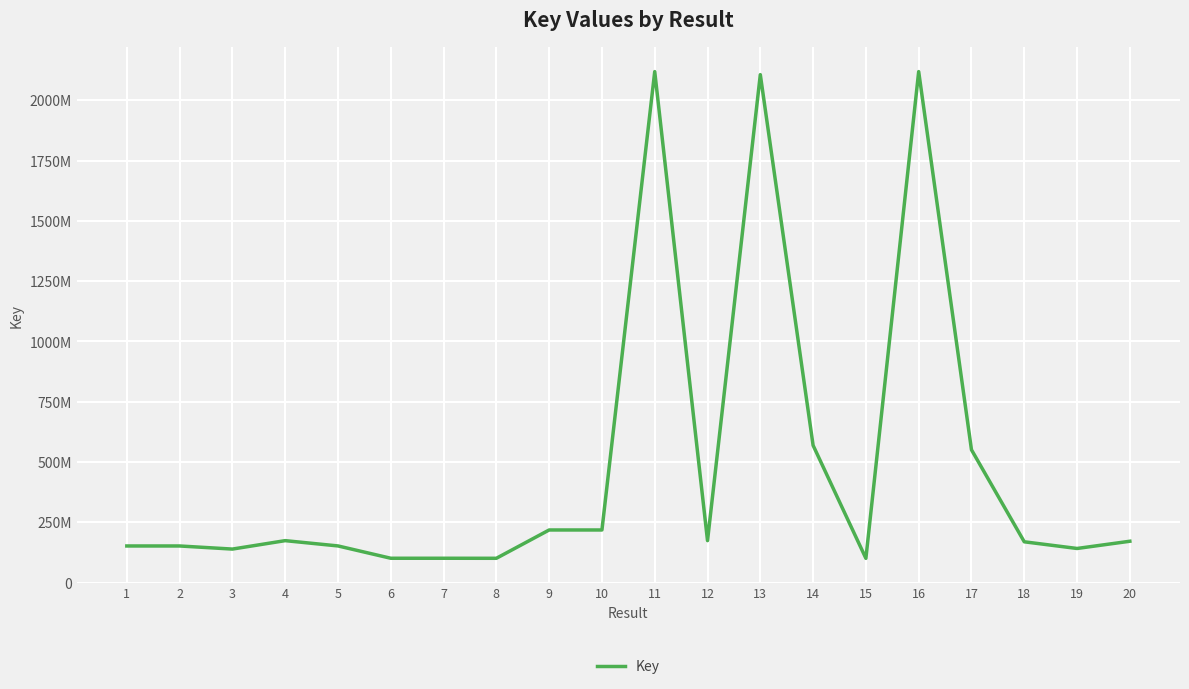

Is this an area chart (filled region under the line)?

No